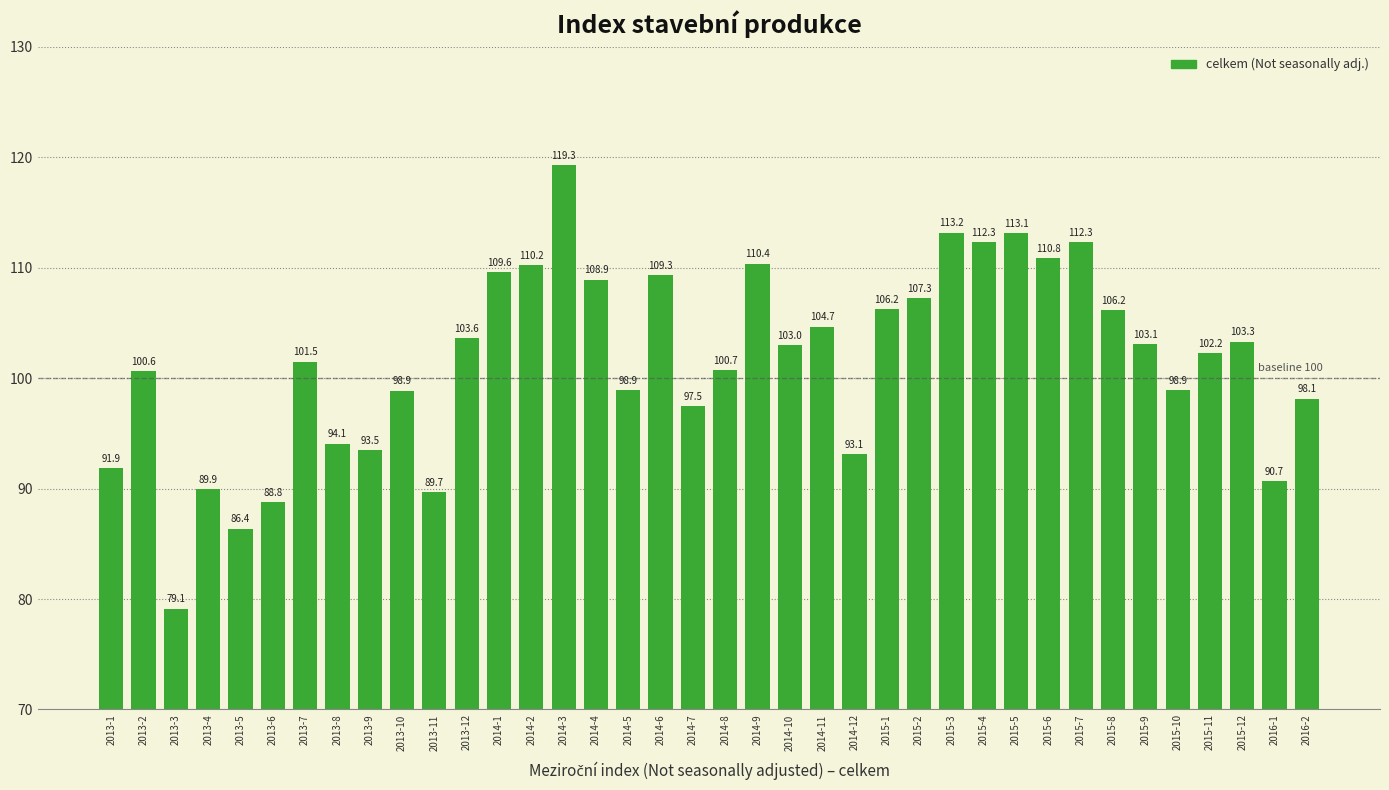

What is the value of the 5th bar from the left?

86.4